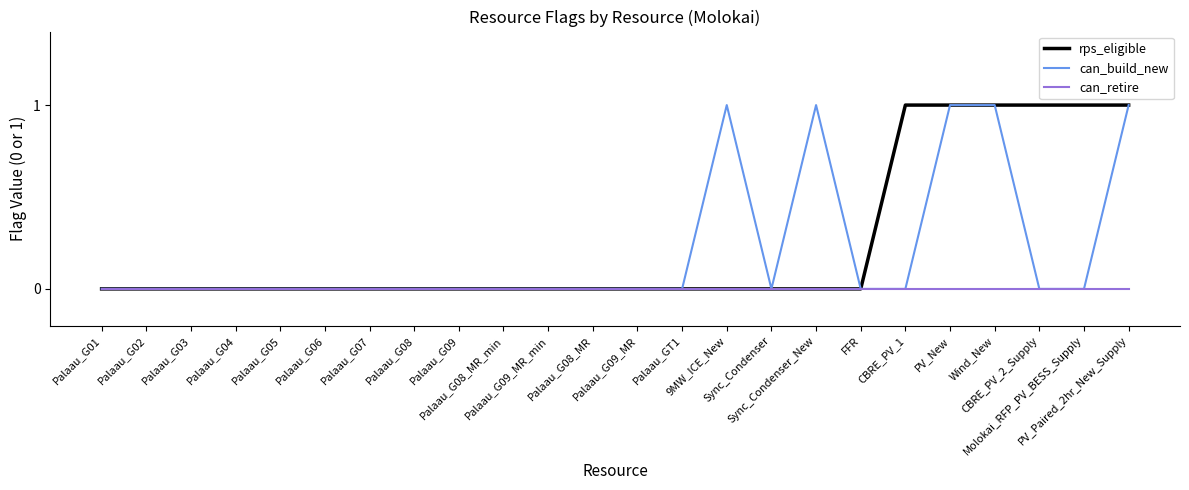

List the series in order of their overall mean, lowest first.

can_retire, can_build_new, rps_eligible